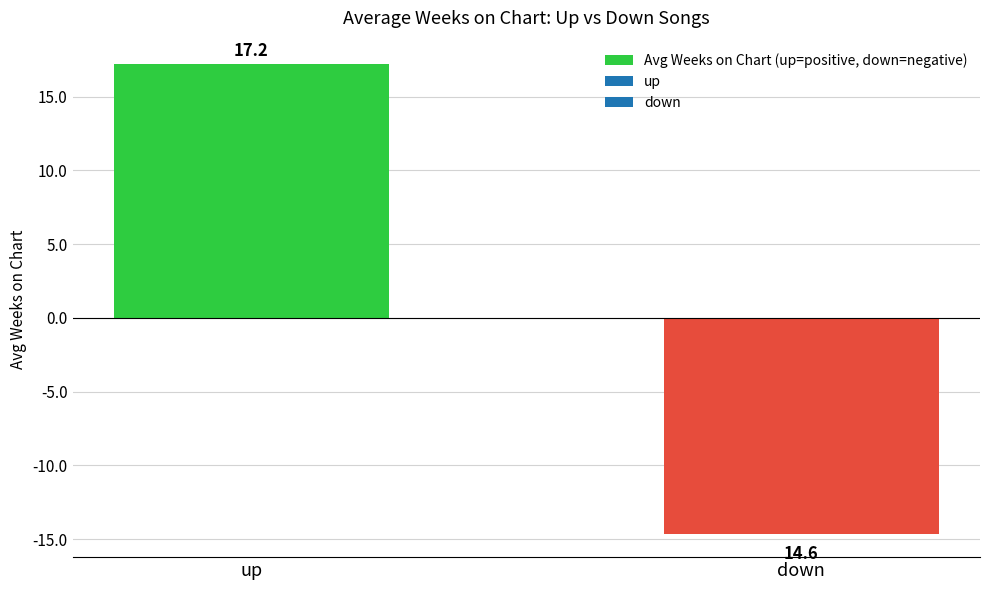

Are the bars grouped side by side (vs. stacked)?

No